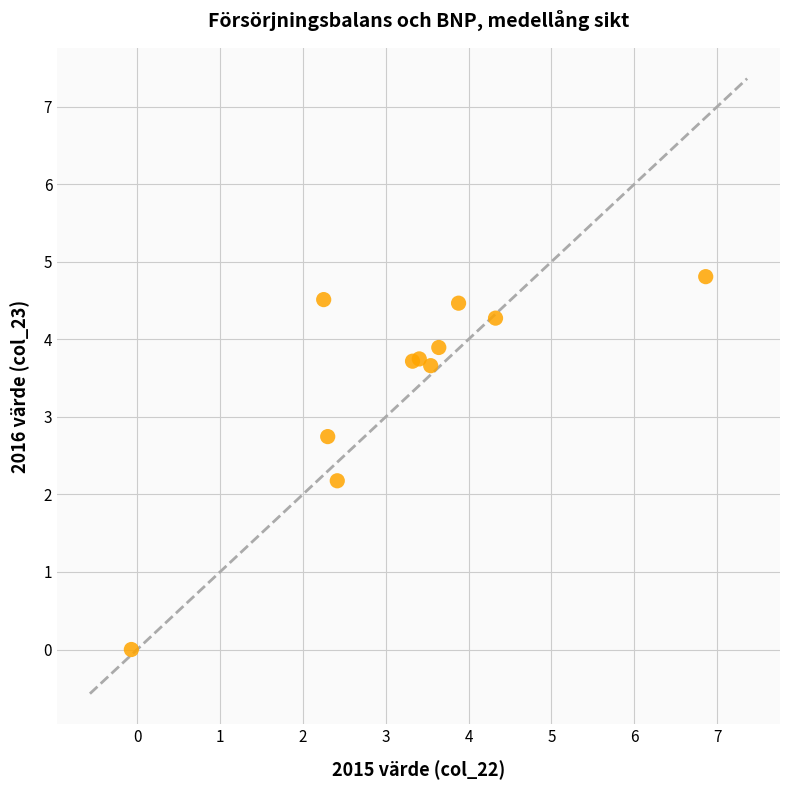

What Y value in the scatter plot is closest to 2?

2.2